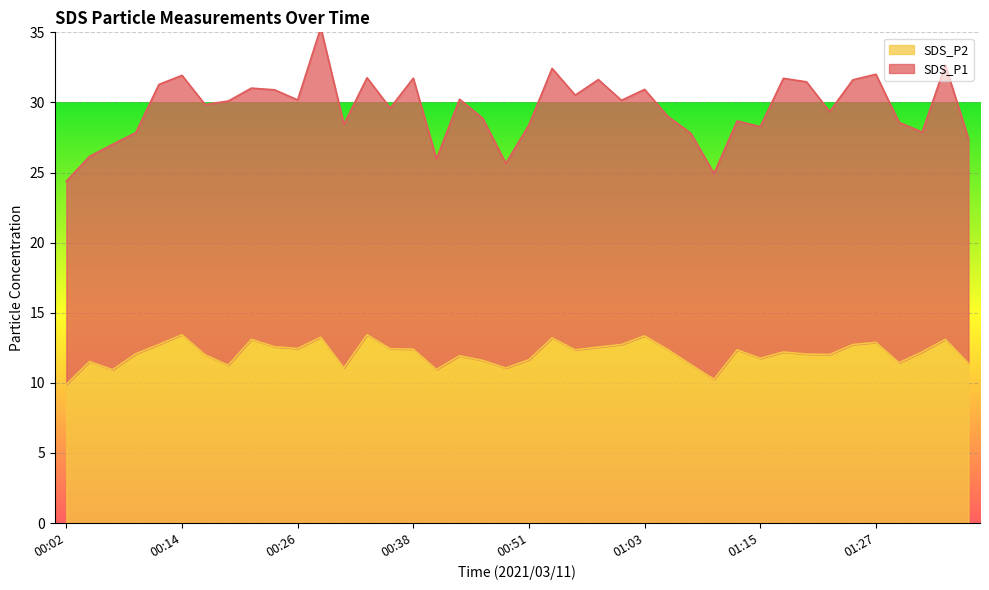

How many points are lower than both their immediate neighbors (excluding endpoints)?

11